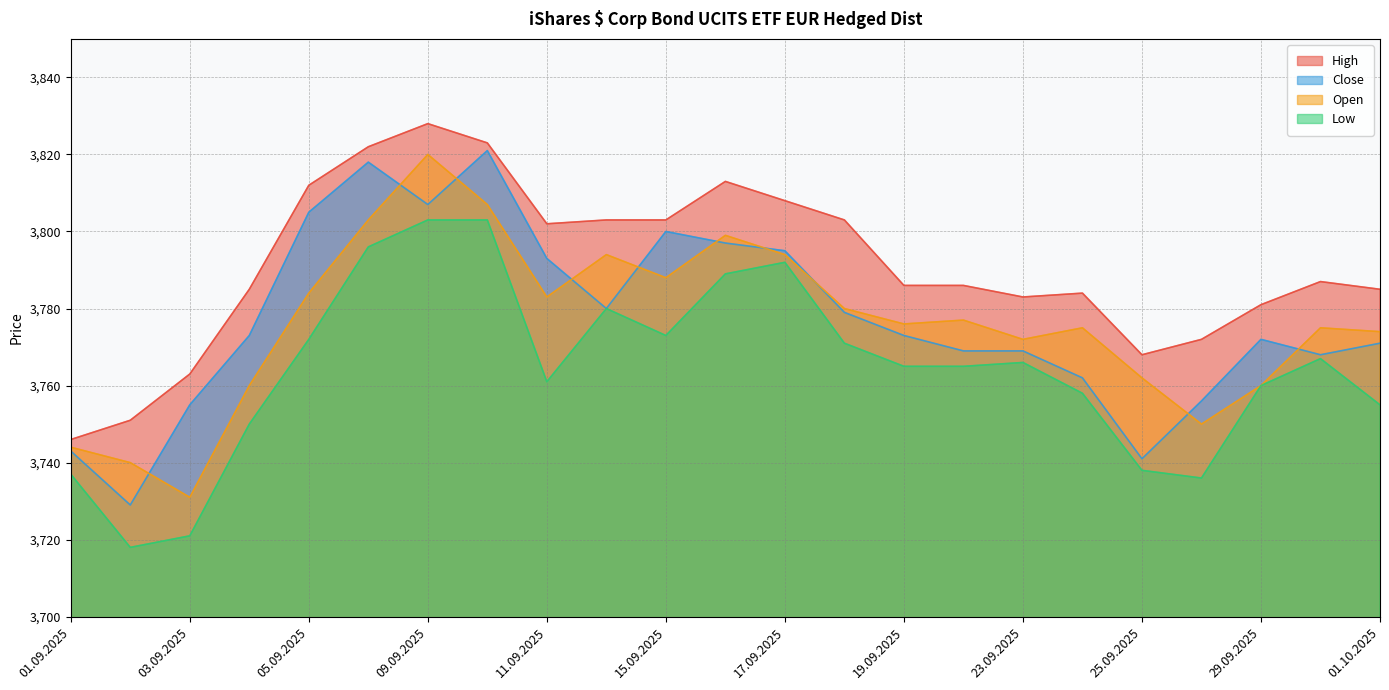

How many values in the High series are below 3786?

10